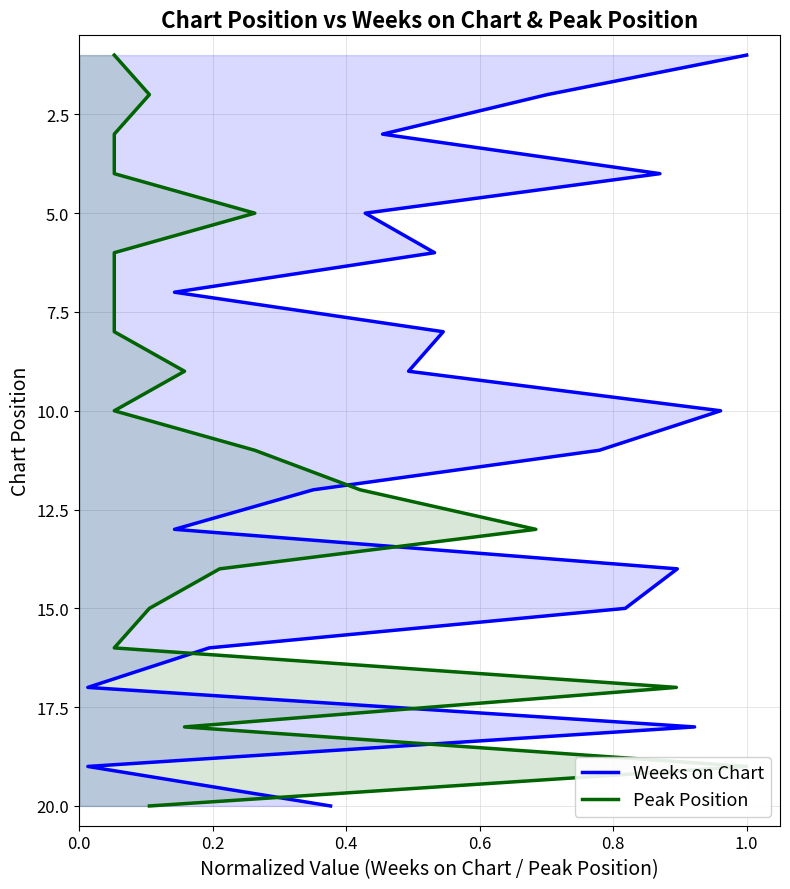

What are all the series names shown in the legend?

Weeks on Chart, Peak Position